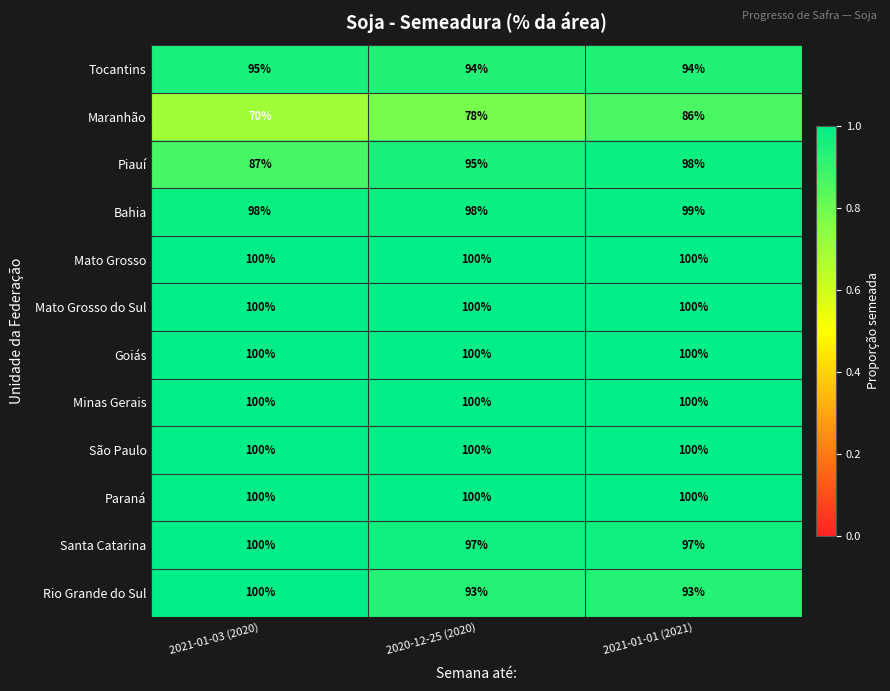

Which category has the highest value in the Santa Catarina series?

2021-01-03 (2020)